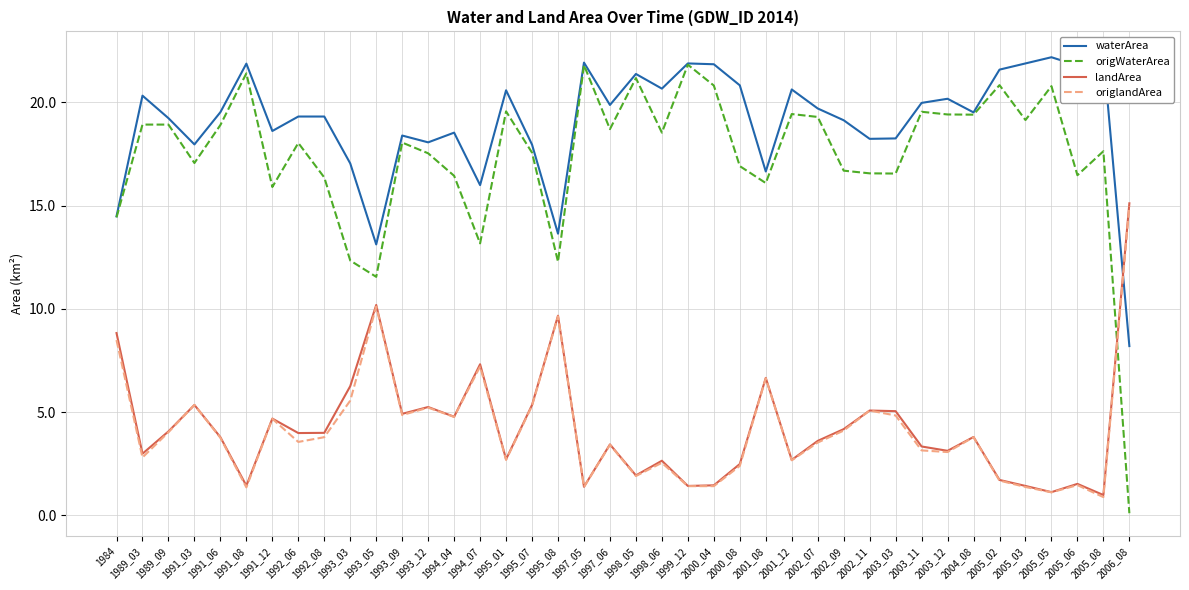

True or false: origWaterArea has a value of 19.8 at 1994_07.

False